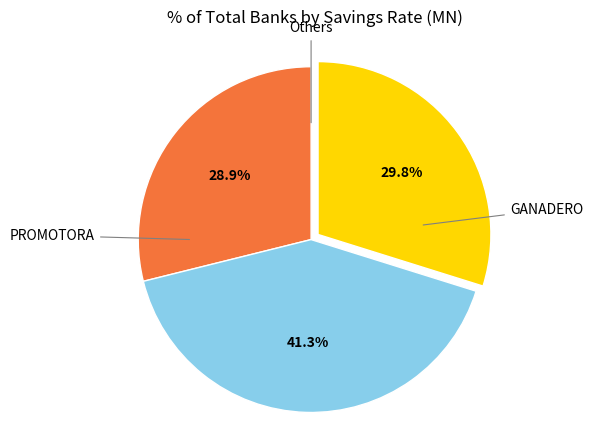

Is there any slice that represents more than half of the pie?

No